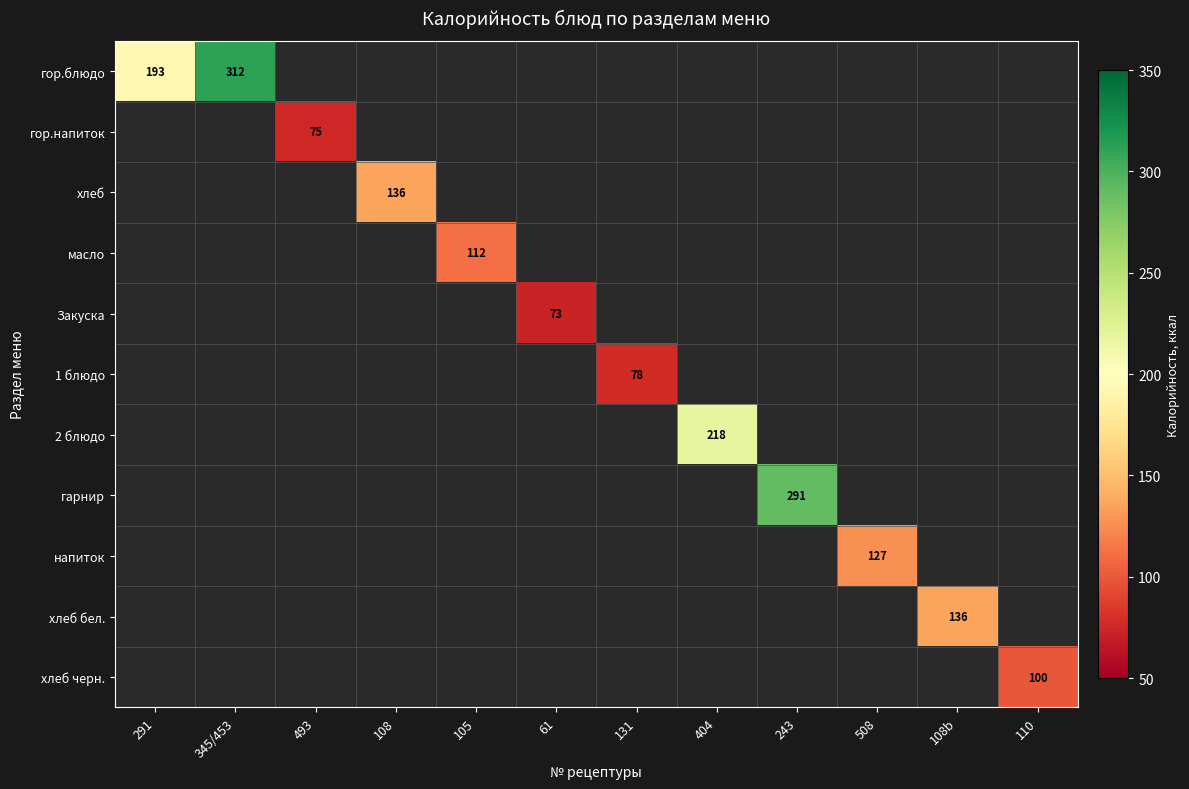

Is it true that хлеб бел. equals 236 at 108b?

False